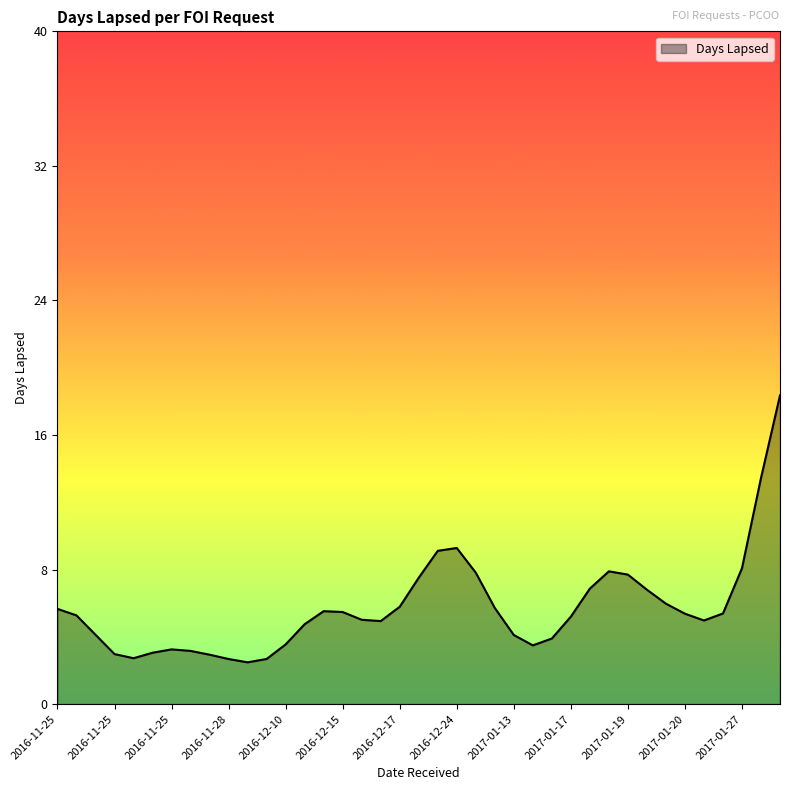

What is the maximum value shown in the chart?

18.4